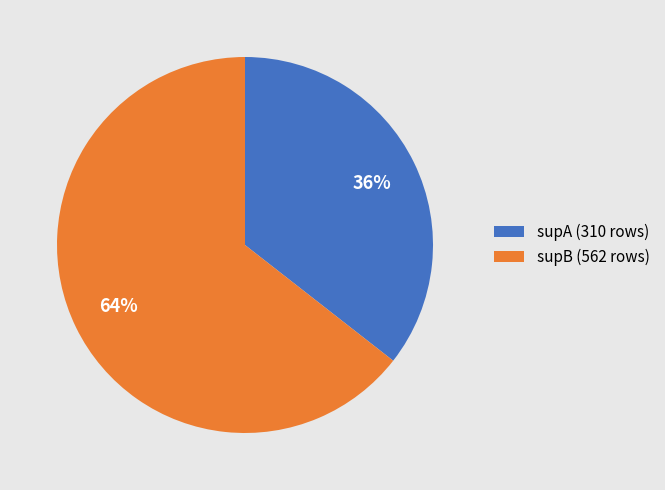

How many segments does this pie chart have?

2